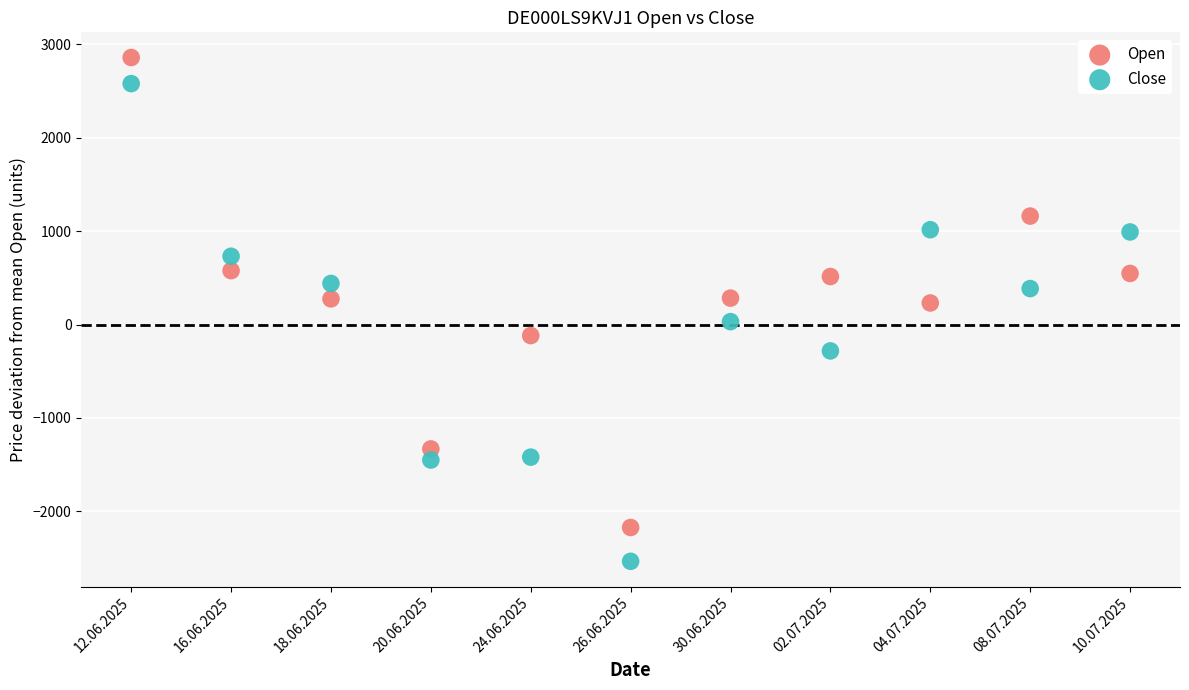

Which series reaches the minimum Y coordinate?

Close